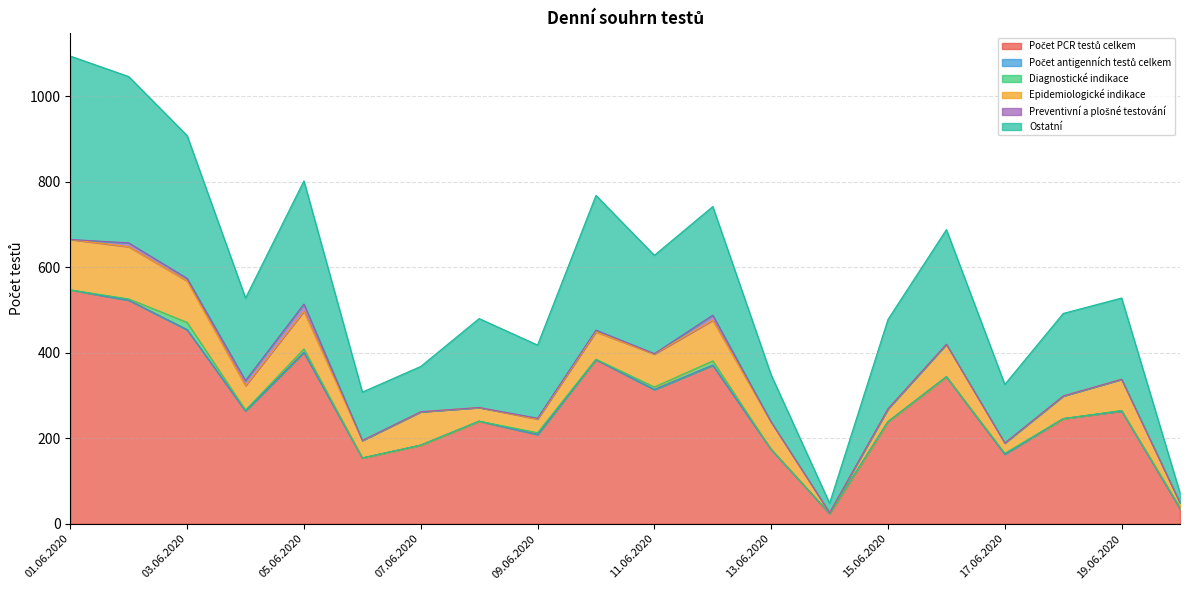

What is the sum of all Ostatní values?

4182